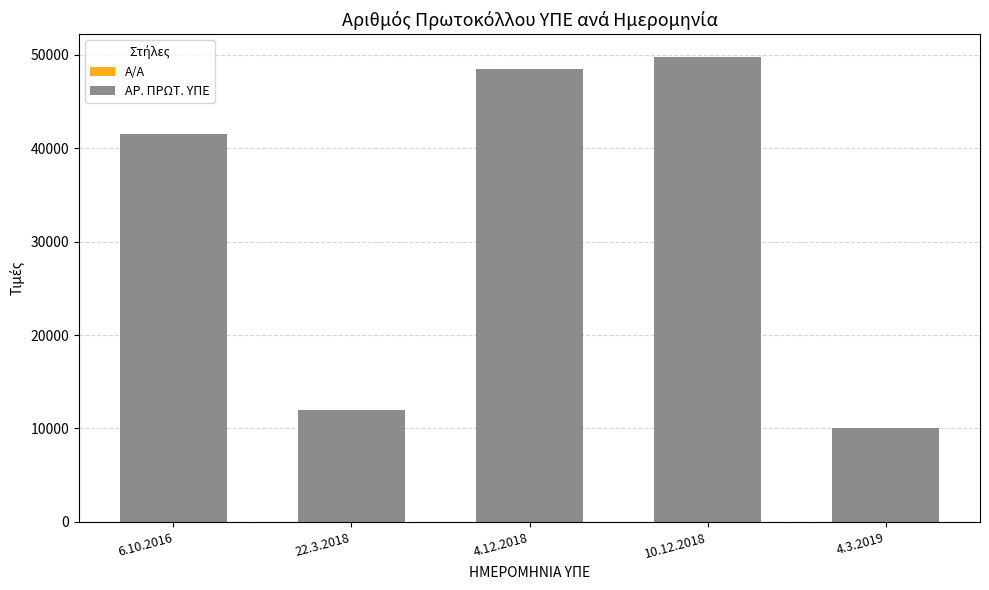

Which series has the widest spread of values?

ΑΡ. ΠΡΩΤ. ΥΠΕ